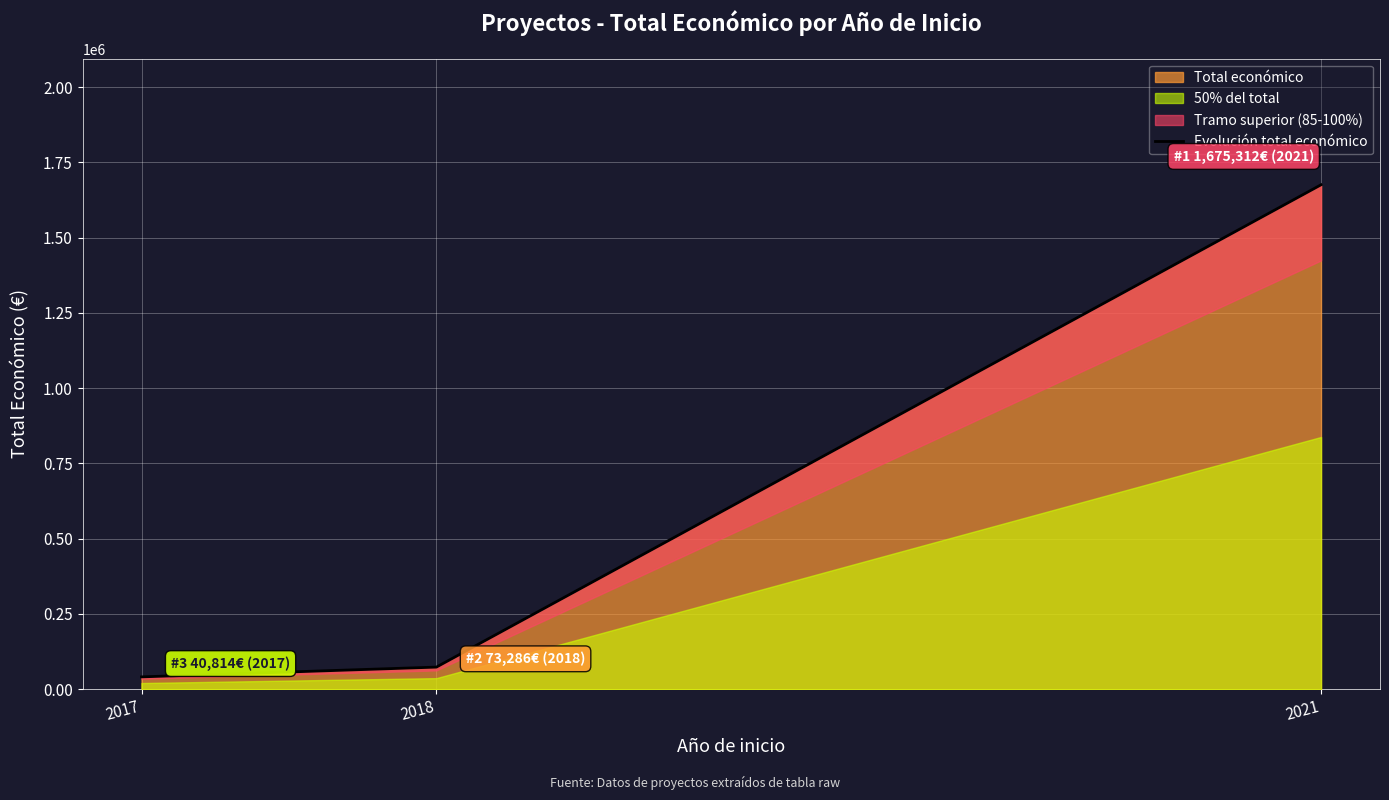

How many lines are shown in the chart?

1